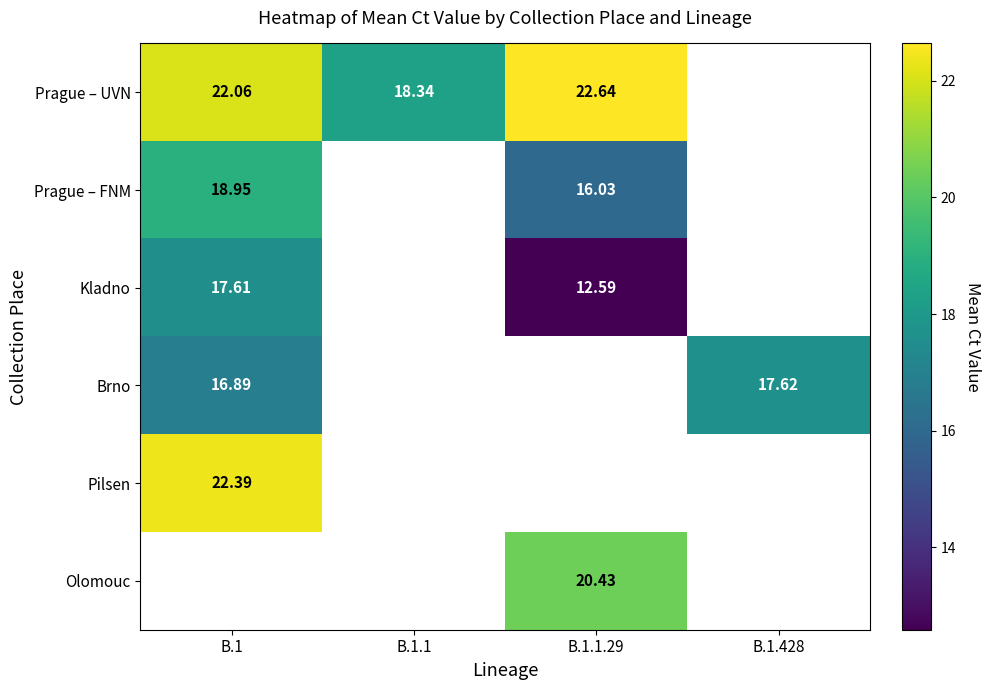

Which category has the highest value in the Brno series?

B.1.428